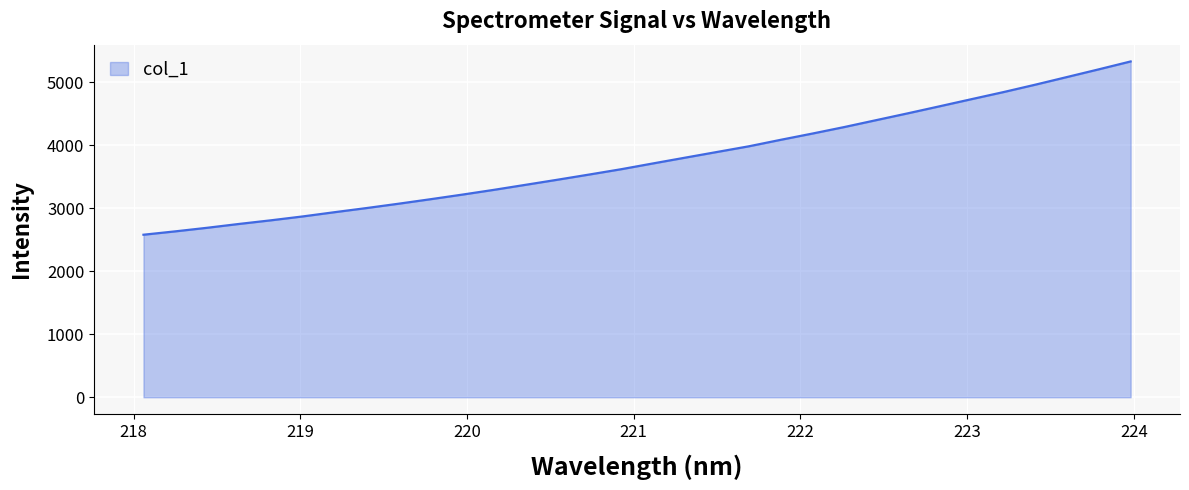

What is the difference between the maximum and minimum values?

2749.9